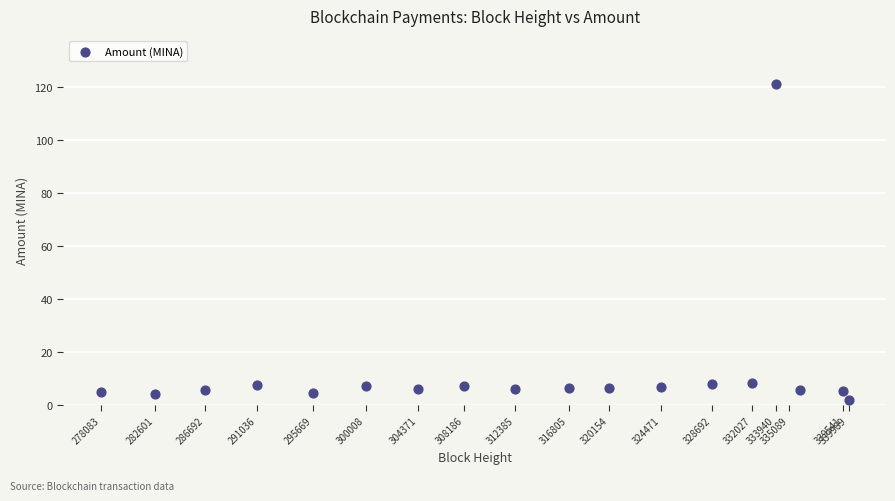

What is the range of Y values (max minus min)?

119.6